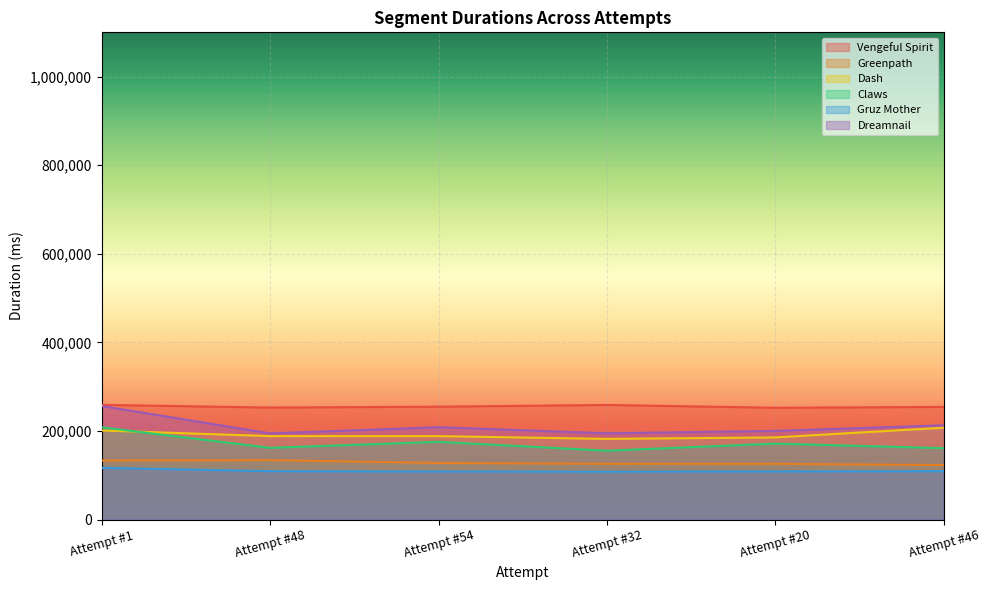

True or false: Dreamnail has a value of 131513 at Attempt #54.

False